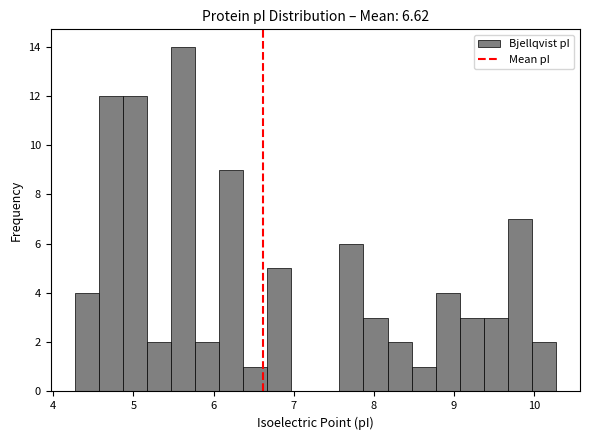

Around what value on the x-axis is the tallest bar? Give the approximate position of its centre, as read against the axis.

5.6